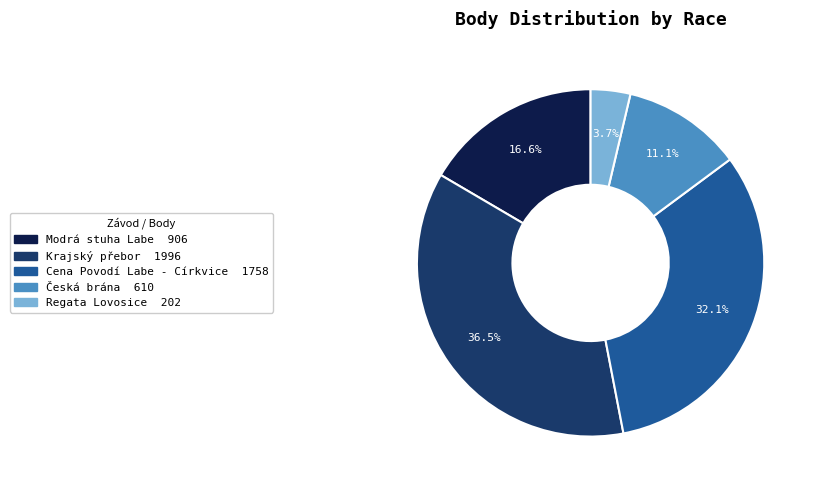

Rank the categories by value from highest to lowest.

Krajský přebor, Cena Povodí Labe - Církvice, Modrá stuha Labe, Česká brána, Regata Lovosice